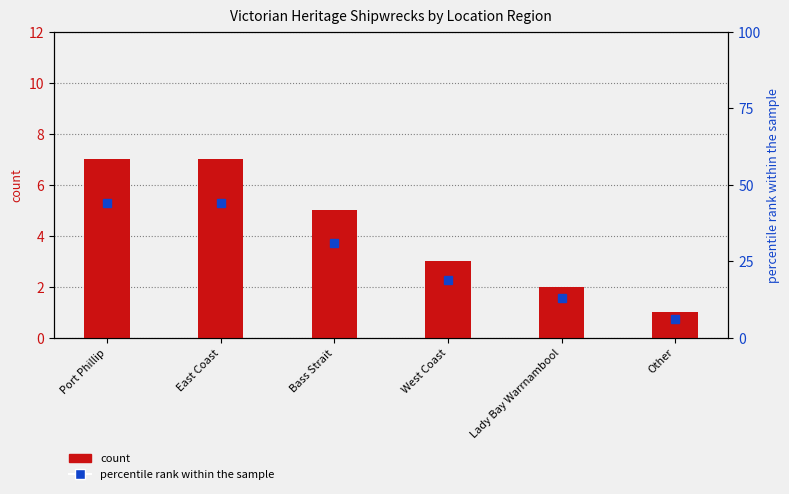

Which category has the highest value across all series?

Port Phillip